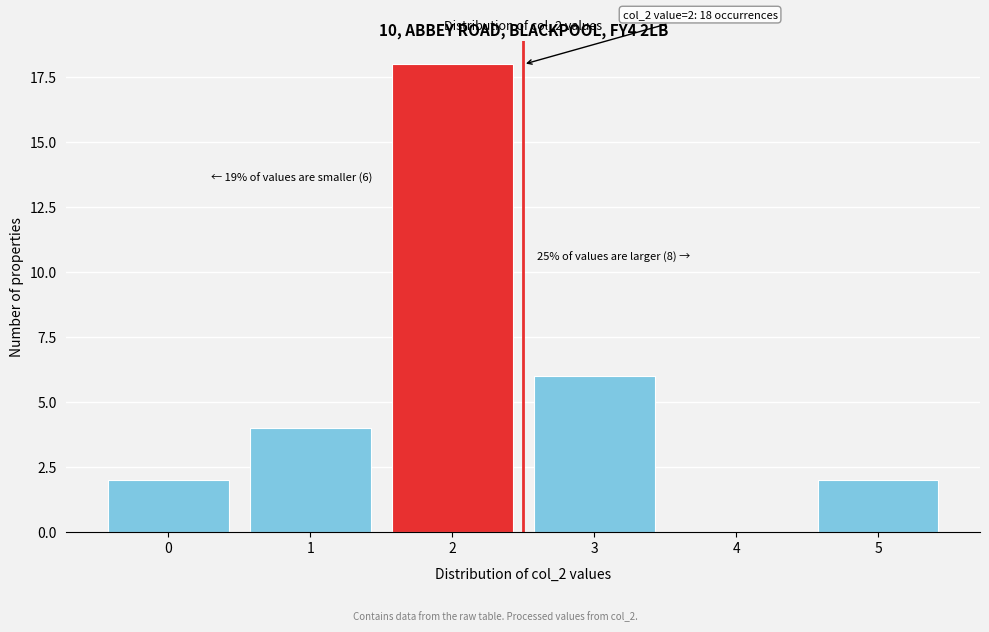

Reading left to right, list all the values displayed in this chart.

0=2	1=4	2=18	3=6	4=0	5=2